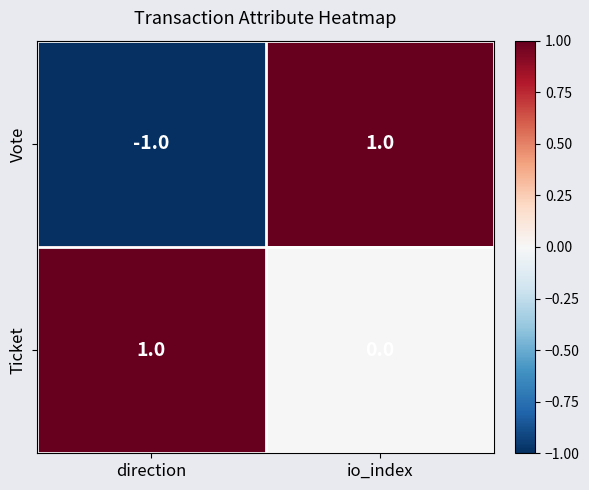

Which series has the largest total across all categories?

Ticket